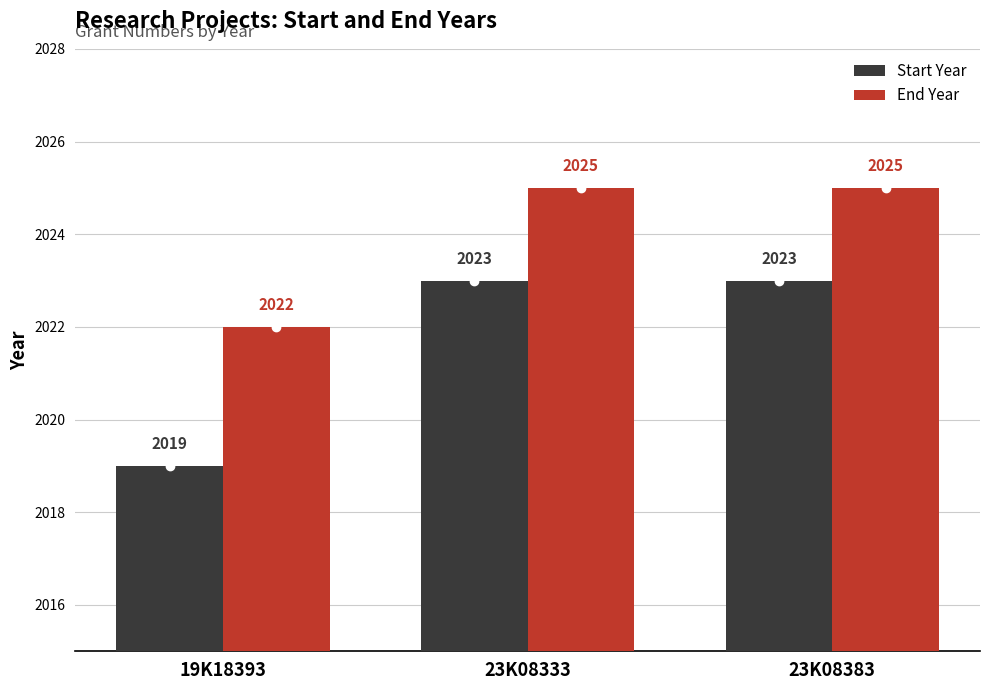

Is the value of End Year at 23K08383 greater than the value of Start Year at 23K08333?

Yes